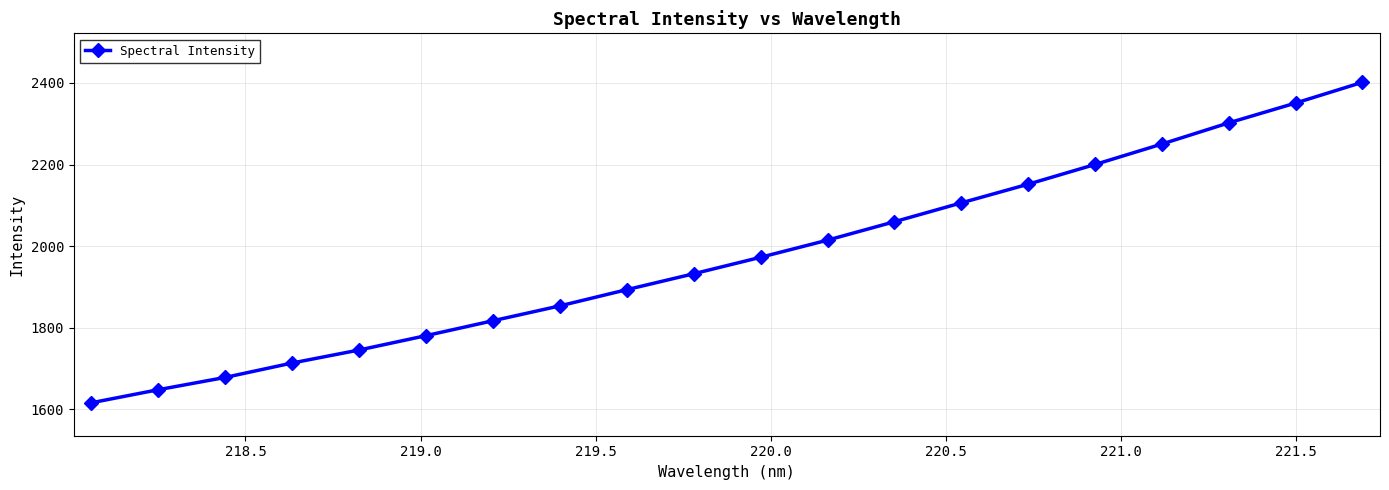

What is the value of the 14th point from the left?

2105.9